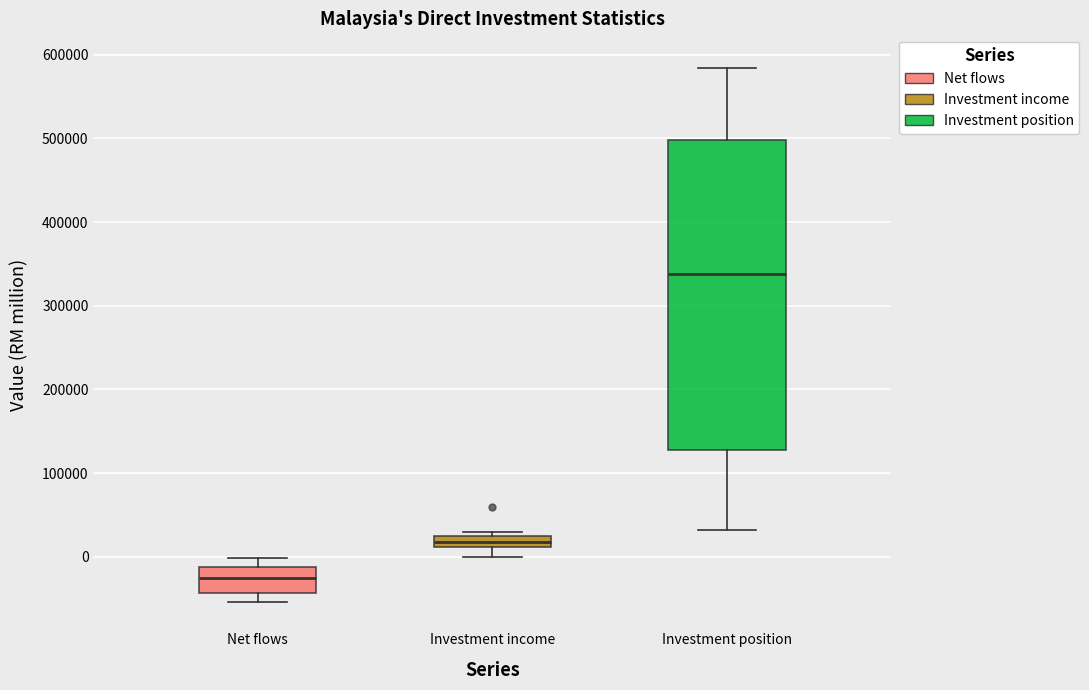

Which box is the tallest, from its lower edge to its upper edge?

Investment position